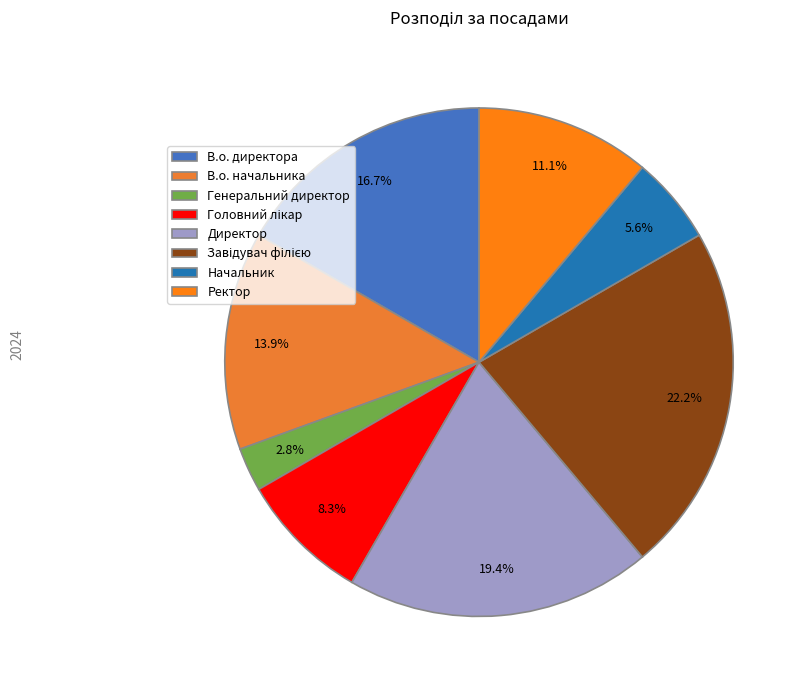

How many segments does this pie chart have?

8